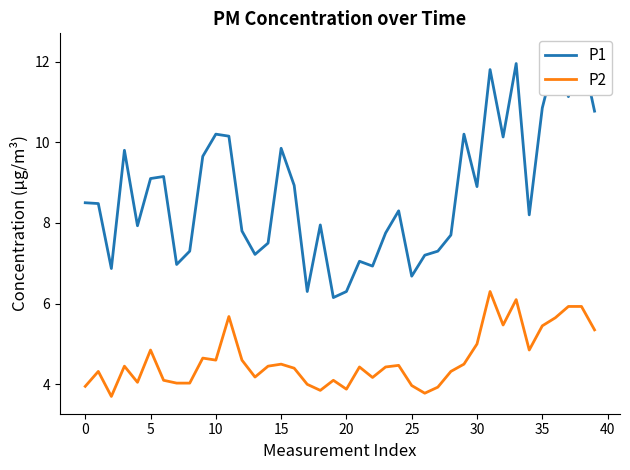

How many lines are shown in the chart?

2